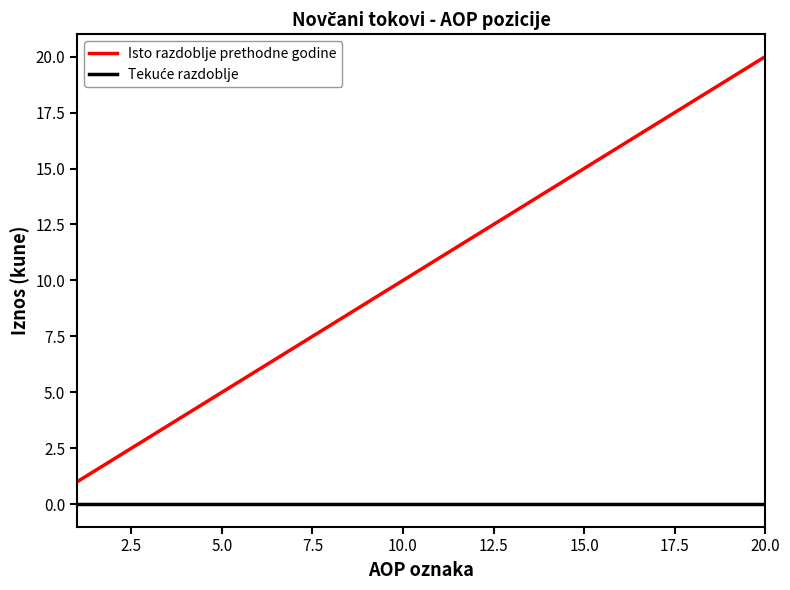

What is the difference between the maximum and minimum values in the Isto razdoblje prethodne godine series?

19